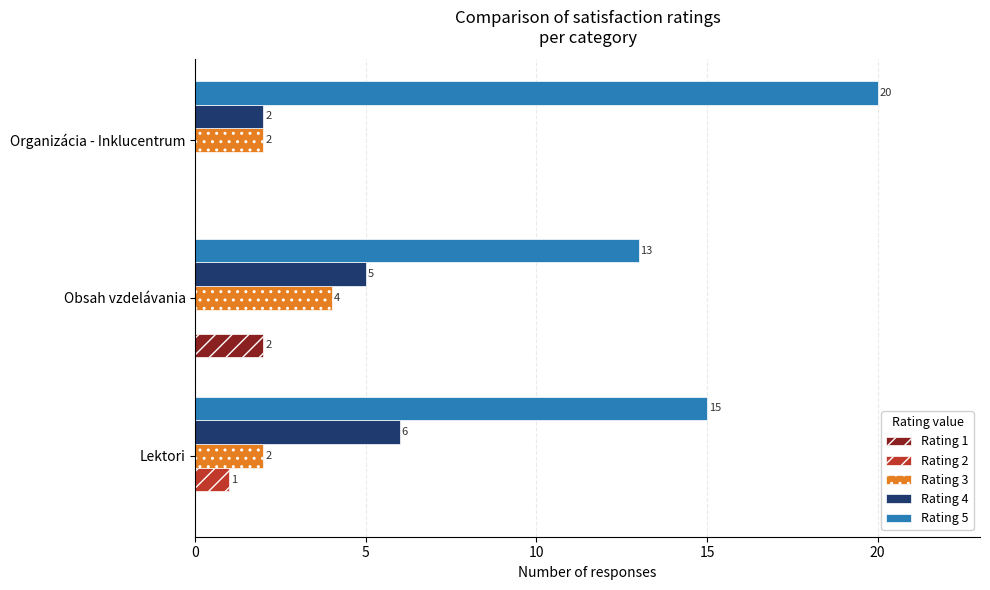

The value of Rating 4 at Lektori is 6. True or false?

True